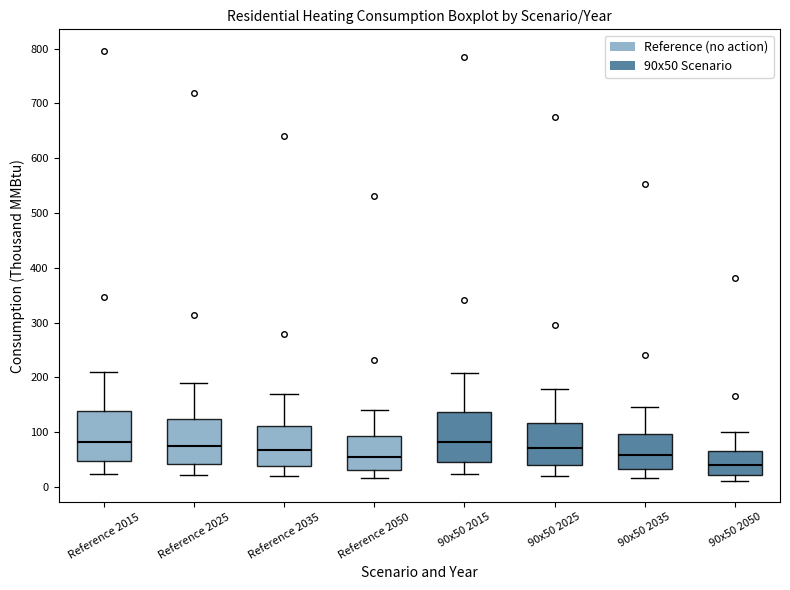

Where is the lower edge of the box for 90x50 2050 on the y-axis? The values are not printed on the chart, so give them approximately, as read against the axis.

20